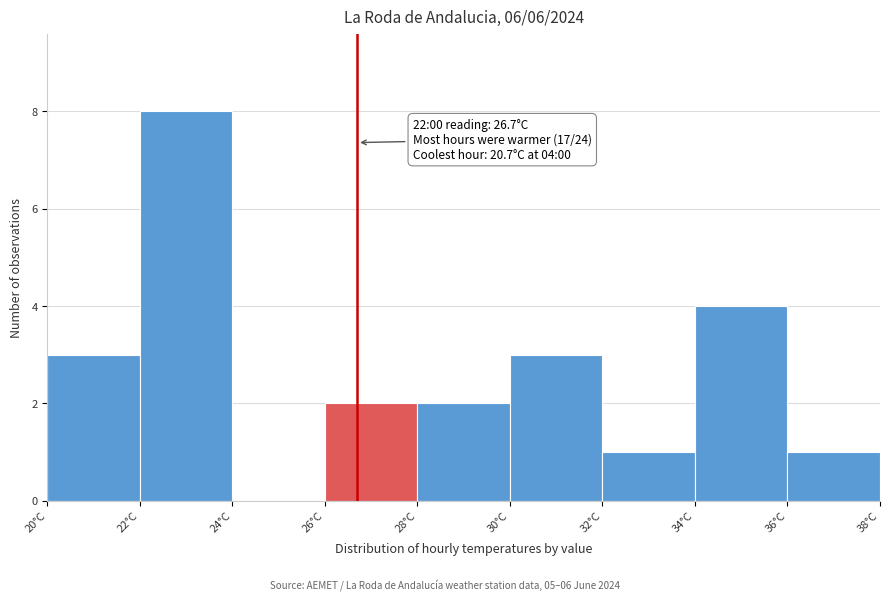

Which range on the x-axis has the tallest bar?

22 to 24